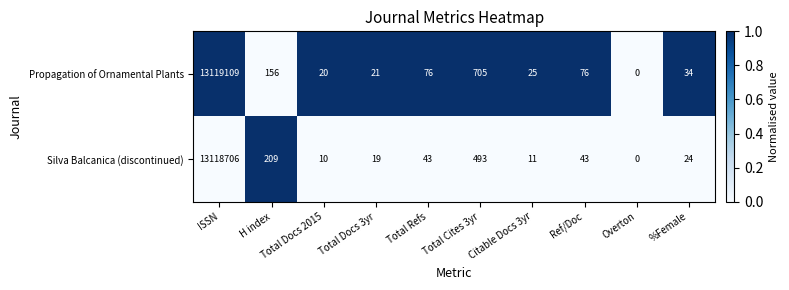

Which category has the highest value across all series?

ISSN